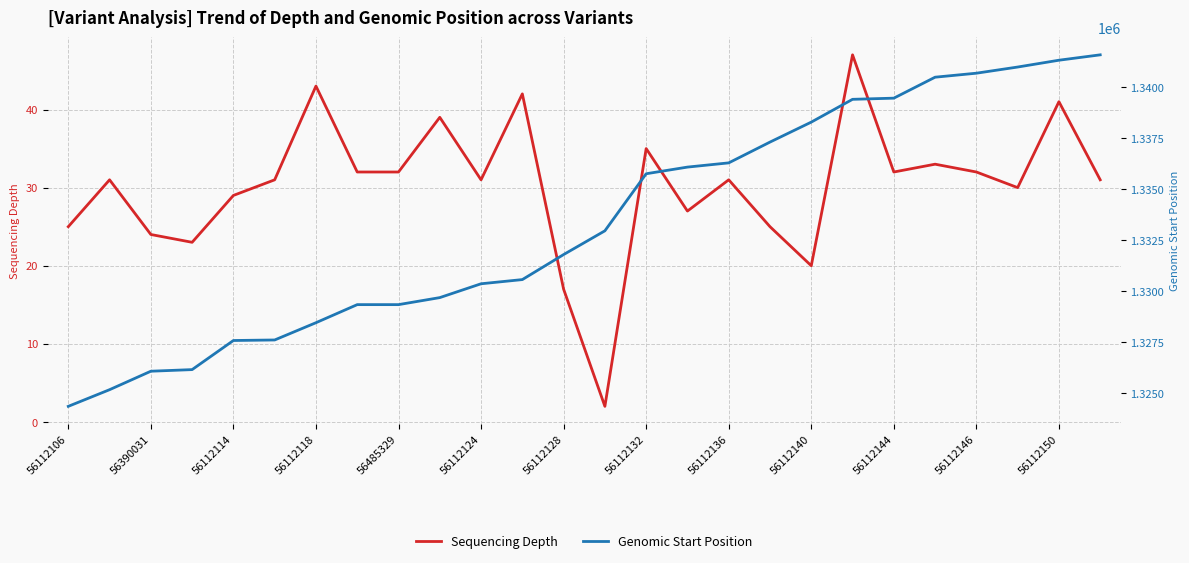

Between 19 and 21, which series saw the biggest shift?

Genomic Start Position